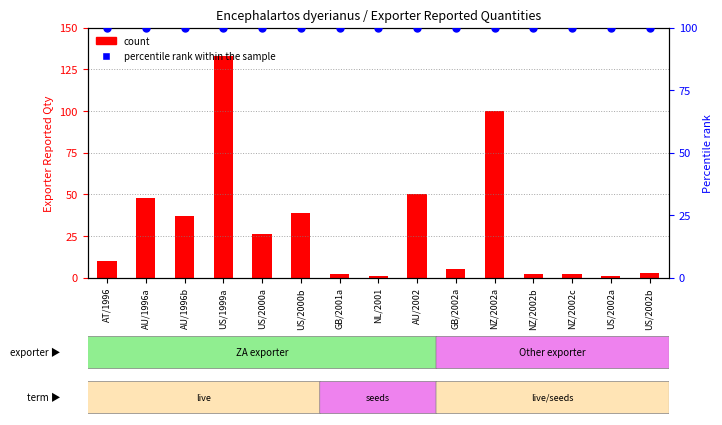

Which series contains the highest Y value?

count